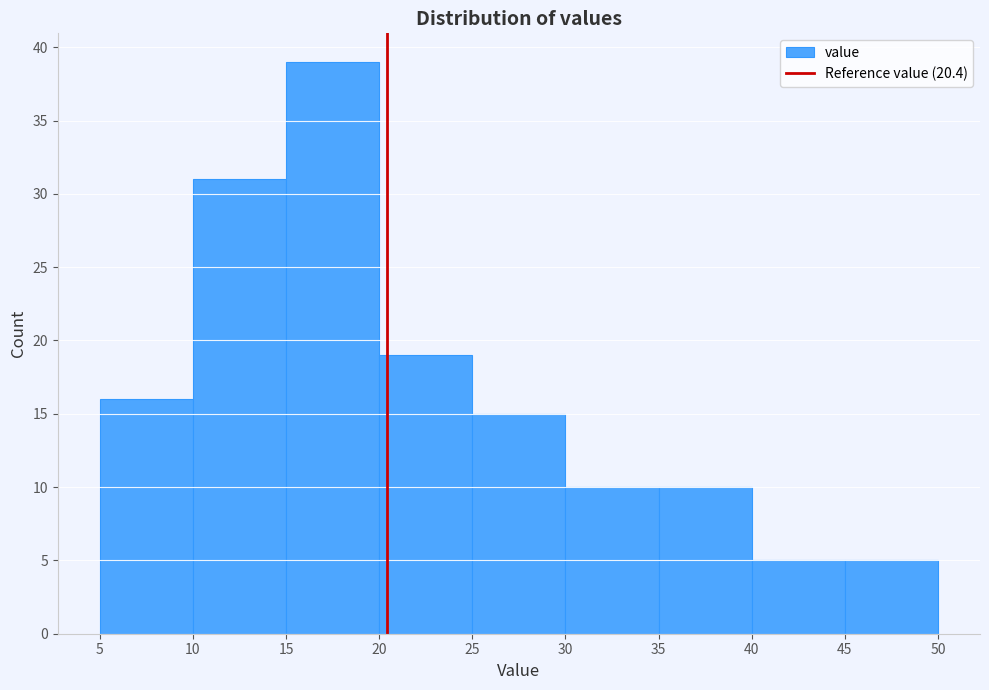

Reading left to right, list every bar in this chart as the range it spans on the x-axis followed by its height. The values are not printed on the chart, so give them approximately, as read against the axis.

5 to 10: 16
10 to 15: 31
15 to 20: 39
20 to 25: 19
25 to 30: 15
30 to 35: 10
35 to 40: 10
40 to 45: 5
45 to 50: 5